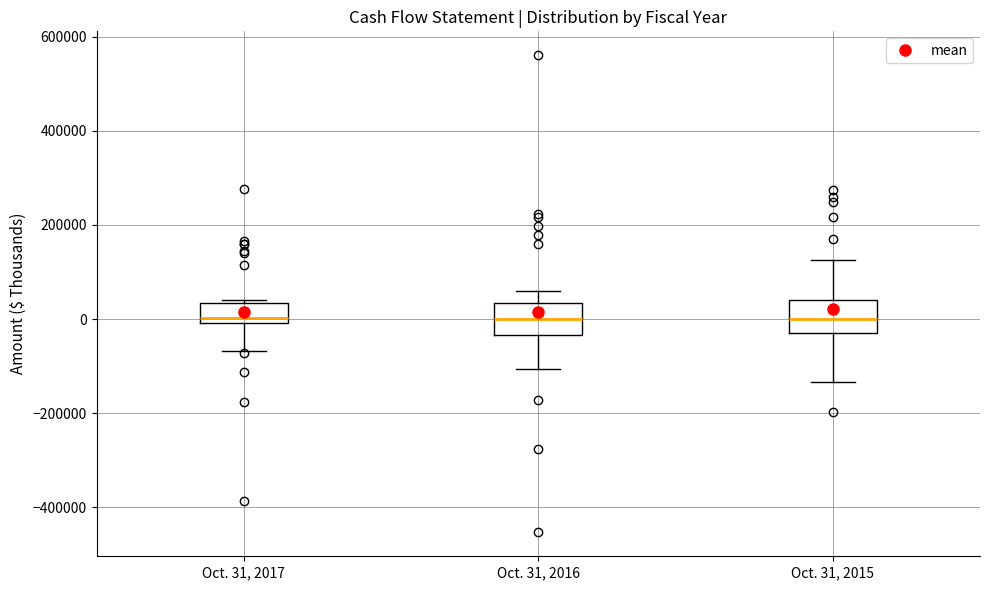

Reading left to right, read every box against the y-axis: the position of its median line, the range the box covers, and the ends of its whiskers. The values are not printed on the chart, so give them approximately, as read against the axis.

Oct. 31, 2017: median 0 (just above the box's lower edge), box 0 to 40000, whiskers -60000 to 40000
Oct. 31, 2016: median 0, box -40000 to 40000, whiskers -100000 to 60000
Oct. 31, 2015: median 0, box -20000 to 40000, whiskers -140000 to 120000